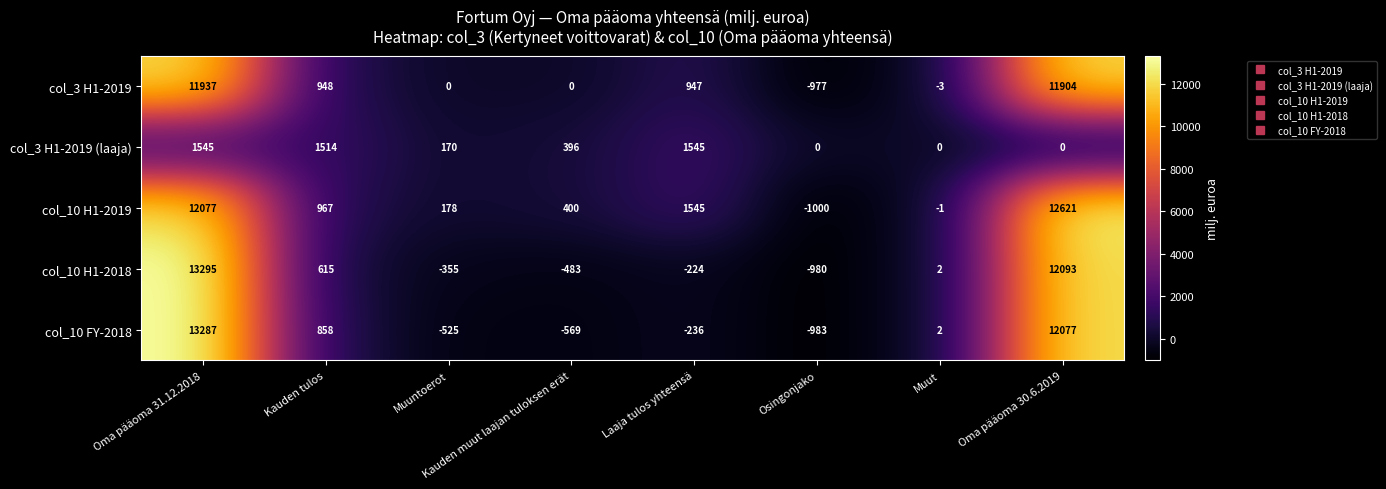

Read the col_3 H1-2019 value at Kauden tulos, to the nearest 10.

950